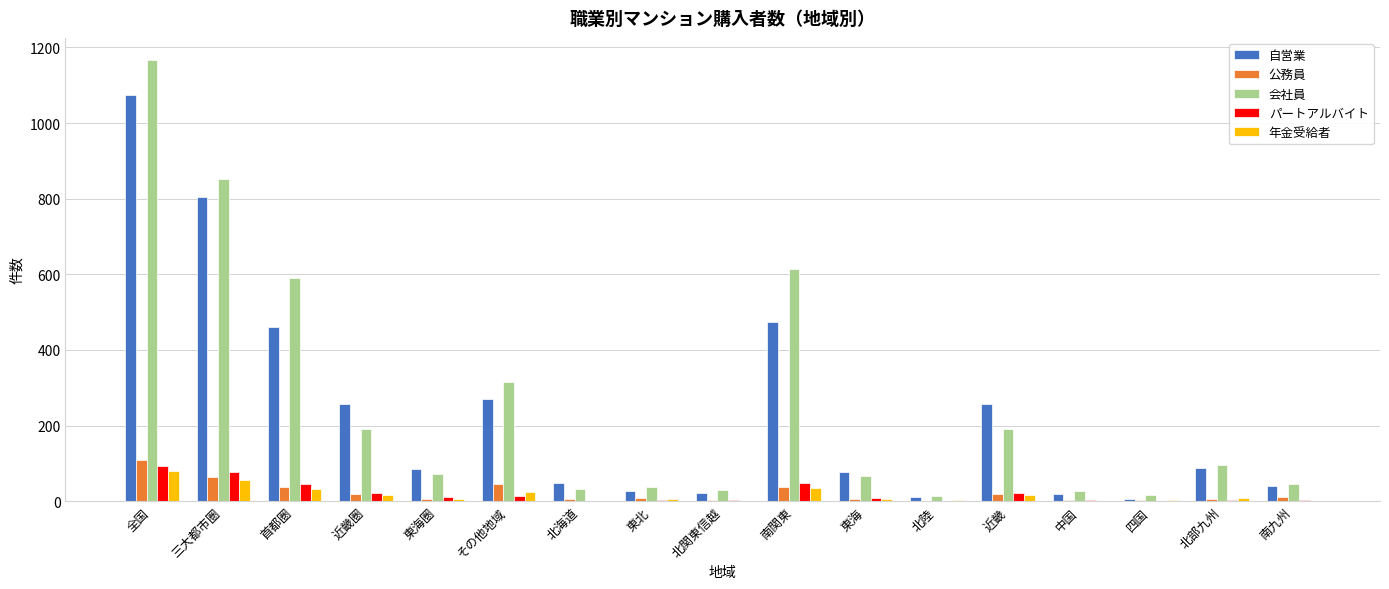

What is the sum of all 公務員 values?

387